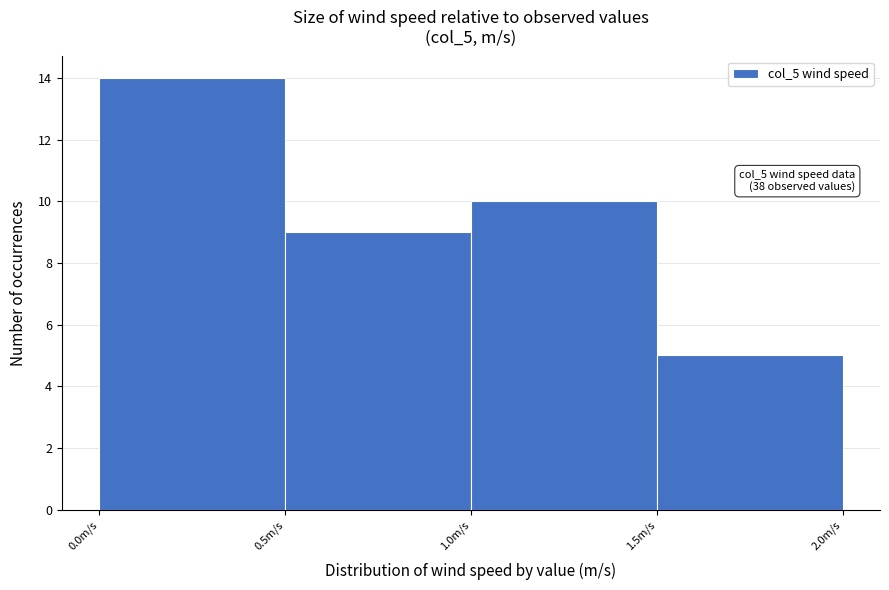

Which range on the x-axis has the tallest bar?

0.0 to 0.5